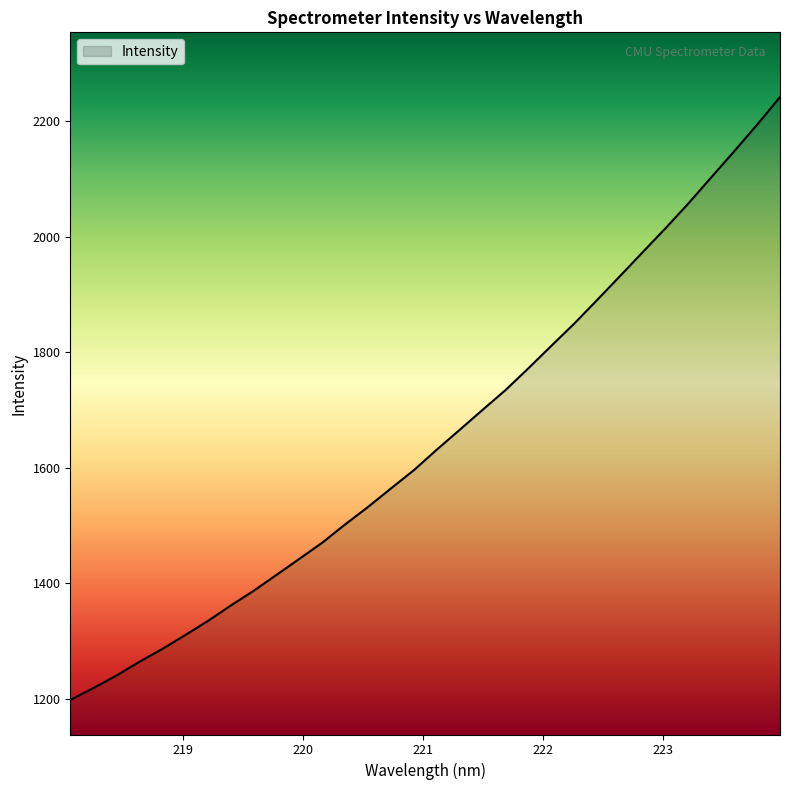

What is the smallest value displayed?

1197.5